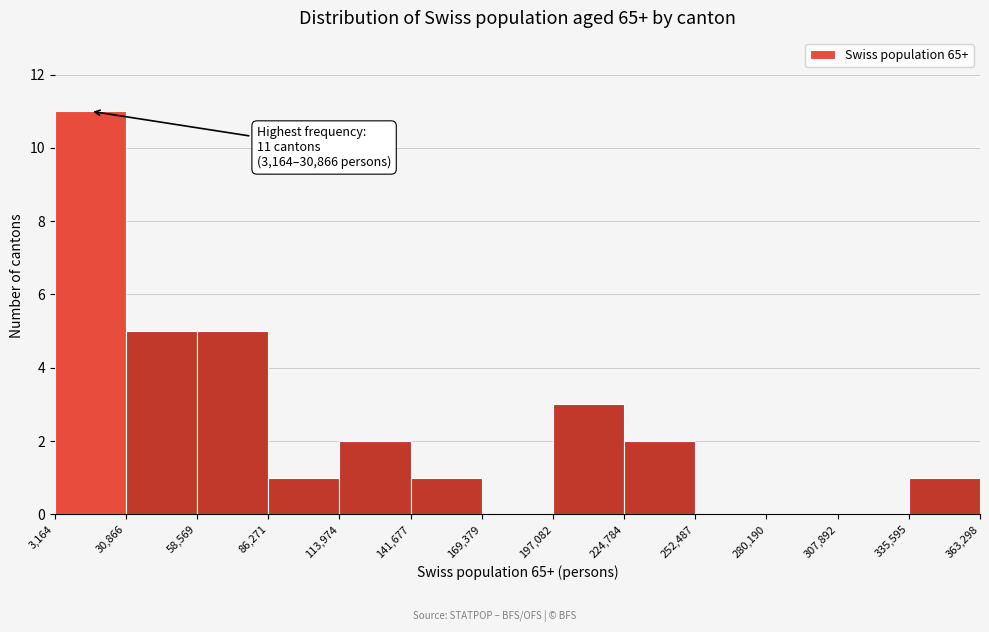

Which range on the x-axis has the tallest bar?

3,164 to 30,866